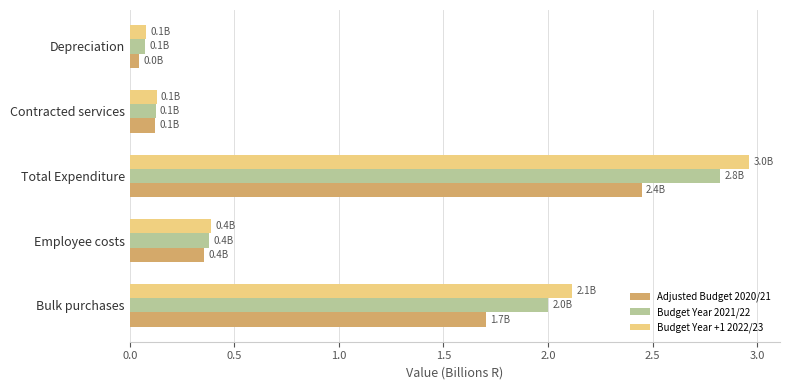

The value of Adjusted Budget 2020/21 at Total Expenditure is 1.5. True or false?

False